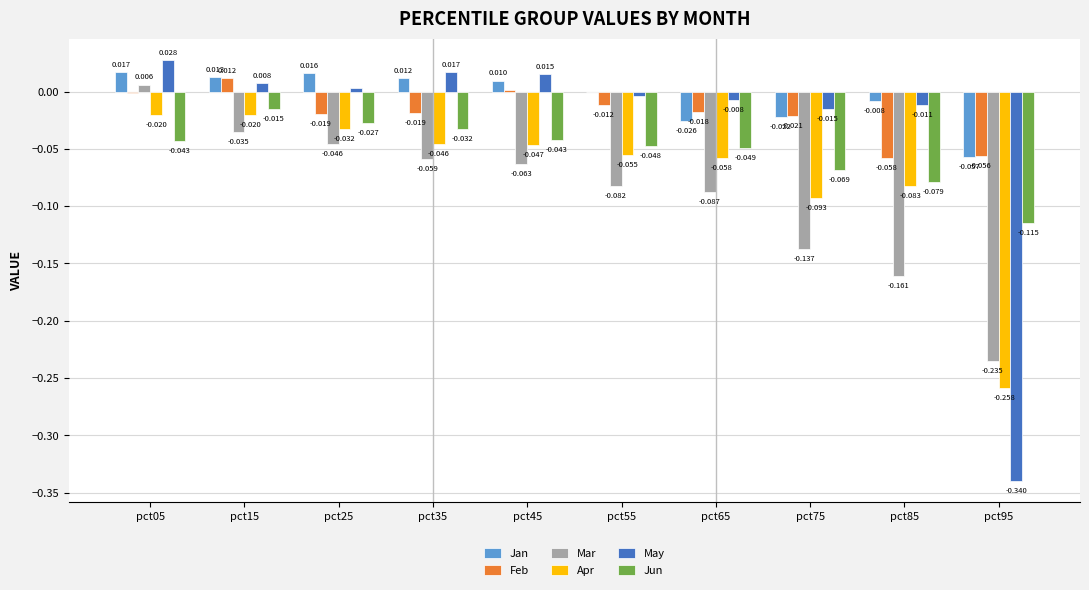

How many groups of bars are there?

10